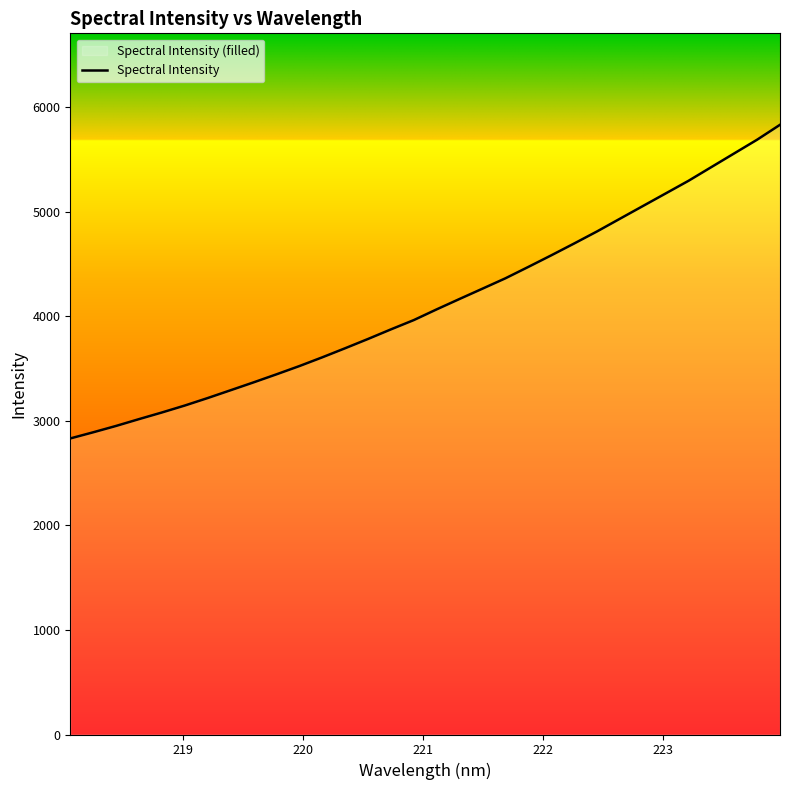

What is the greatest value displayed?

5833.8